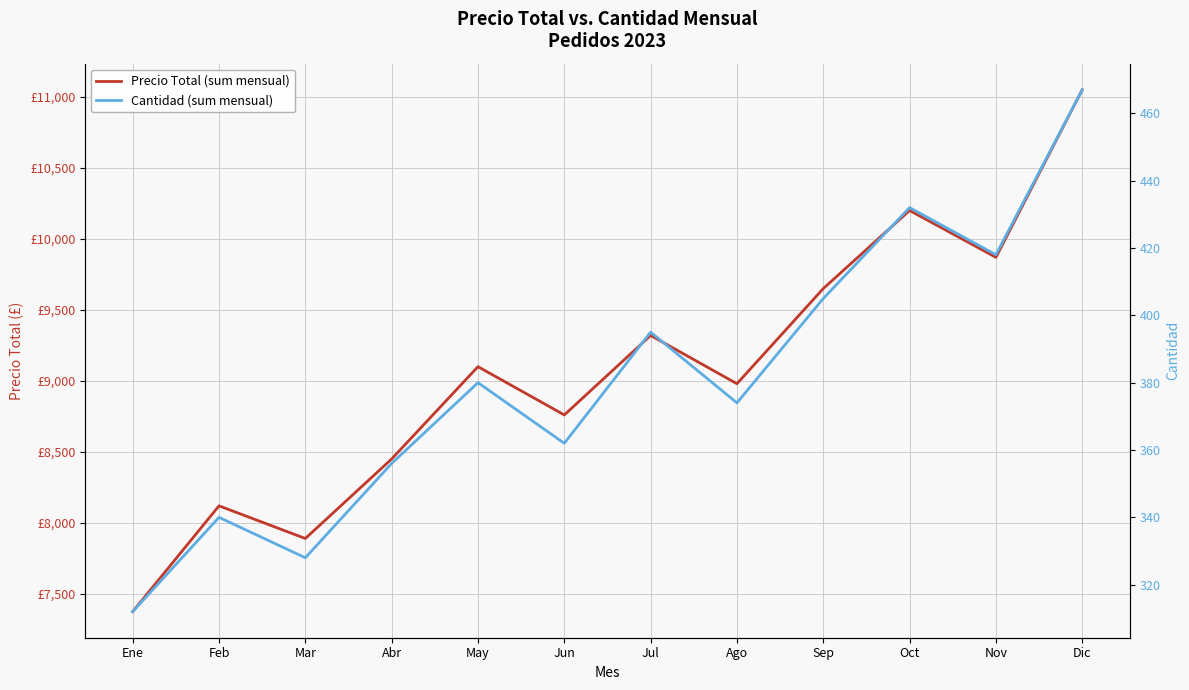

Rank the series at Jul from highest to lowest value.

Precio Total (sum mensual), Cantidad (sum mensual)